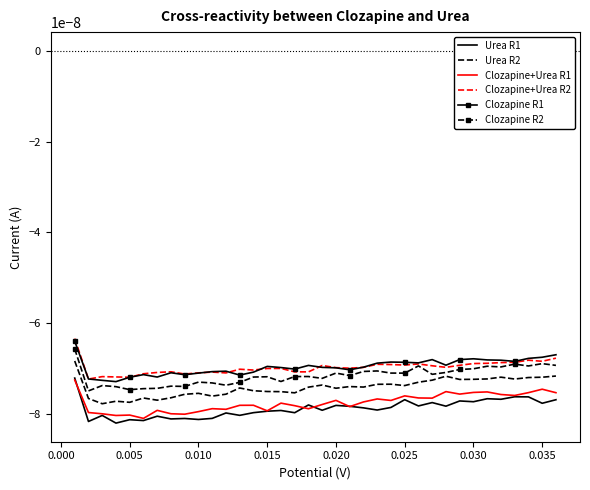

True or false: Urea R1 and Clozapine R2 intersect in this chart.

False